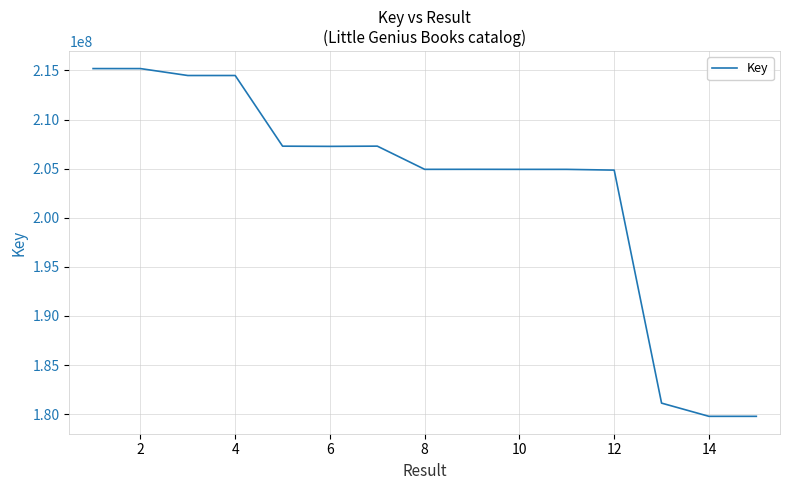

What is the smallest value displayed?

179784191